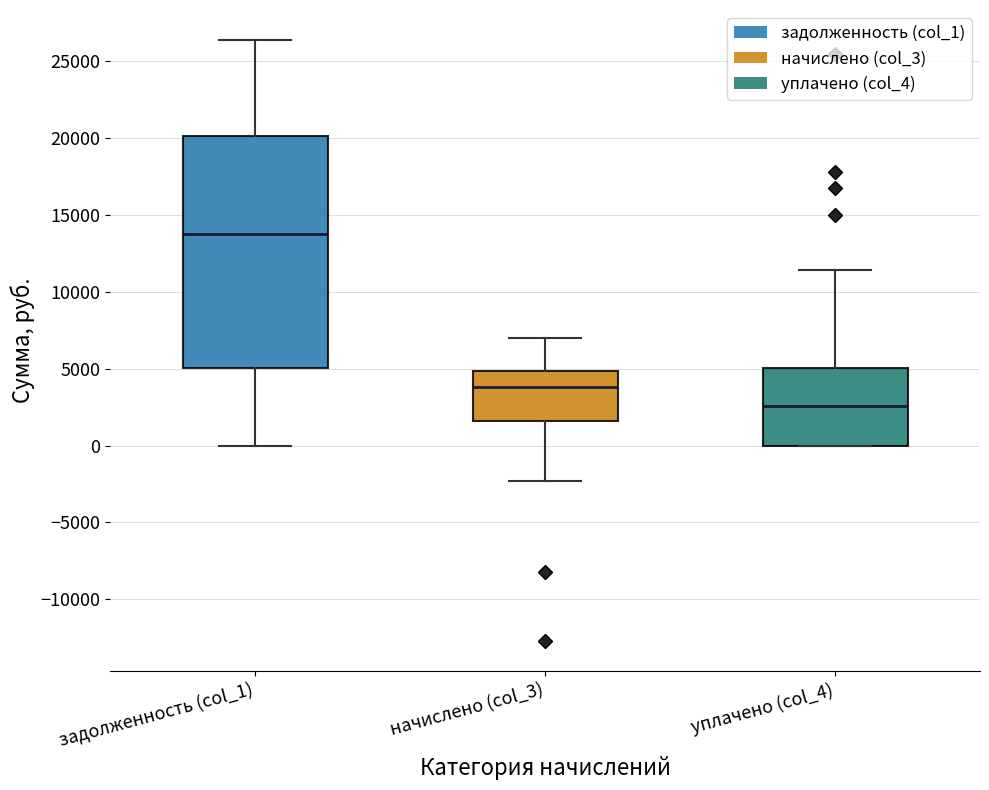

Reading left to right, read every box against the y-axis: the position of its median line, the range the box covers, and the ends of its whiskers. The values are not printed on the chart, so give them approximately, as read against the axis.

задолженность (col_1): median 14000, box 5000 to 20000, whiskers 0 to 26500
начислено (col_3): median 4000, box 1500 to 5000, whiskers -2500 to 7000
уплачено (col_4): median 2500, box 0 to 5000, whiskers 0 to 11500